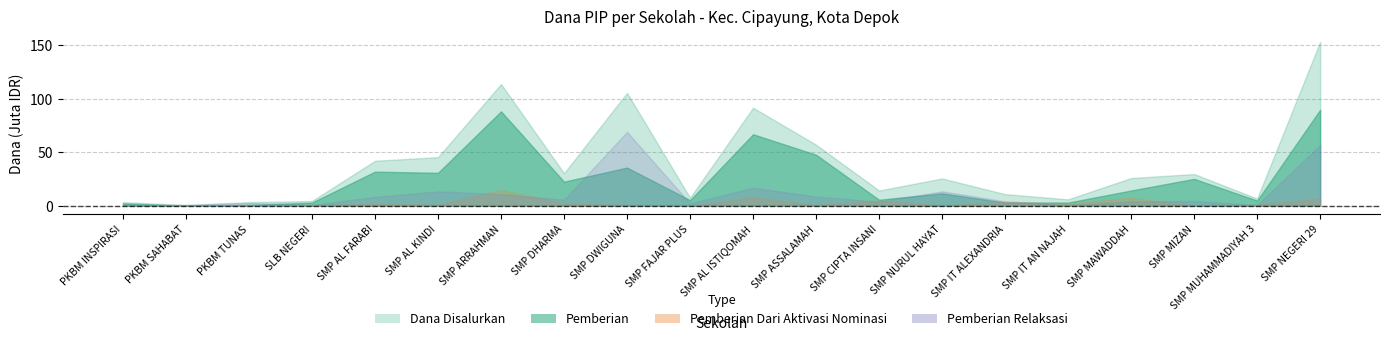

True or false: Dana Disalurkan has a value of 3375000 at PKBM INSPIRASI.

True